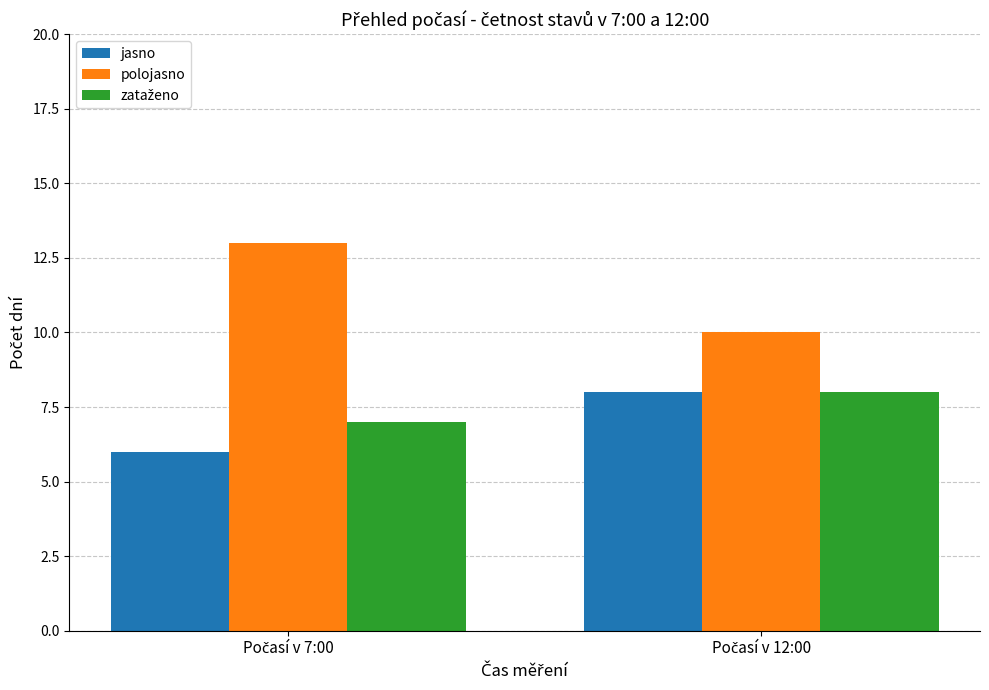

What is the smallest value displayed?

6